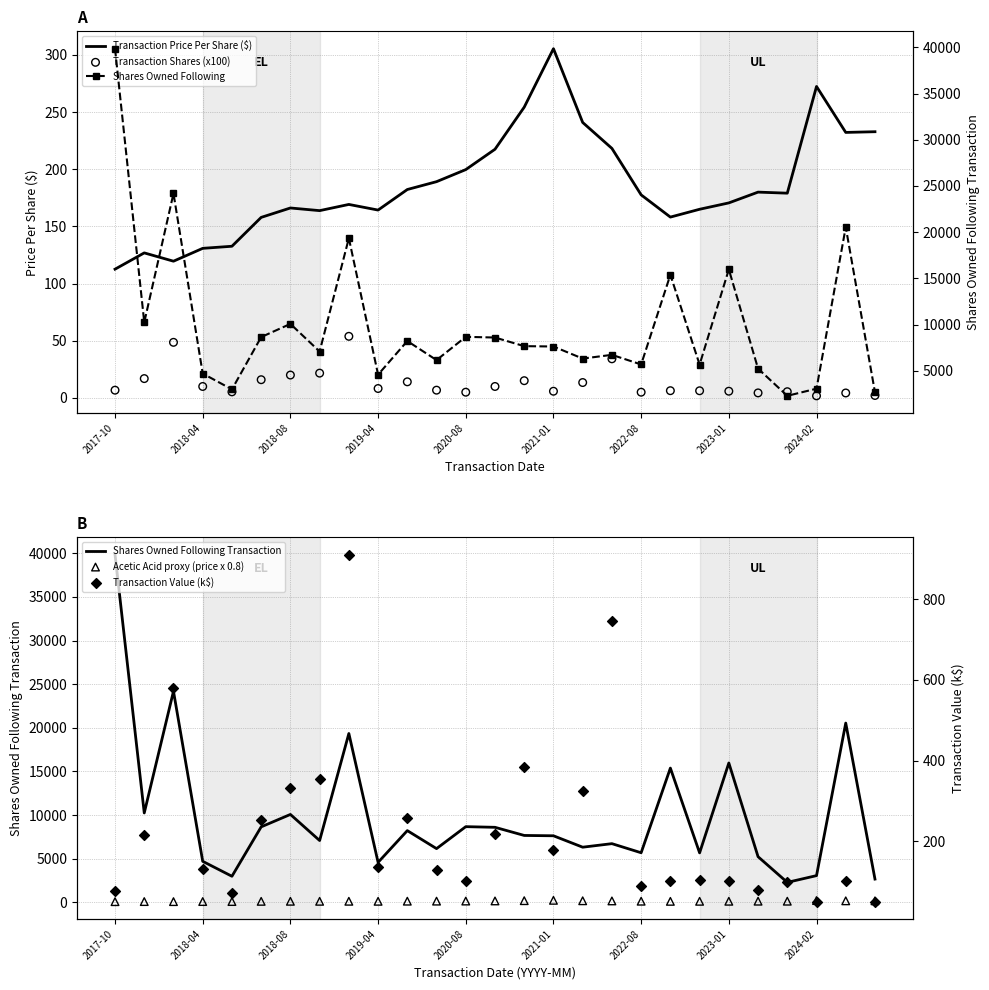

At which category is the sum across all series the highest?

2017-10